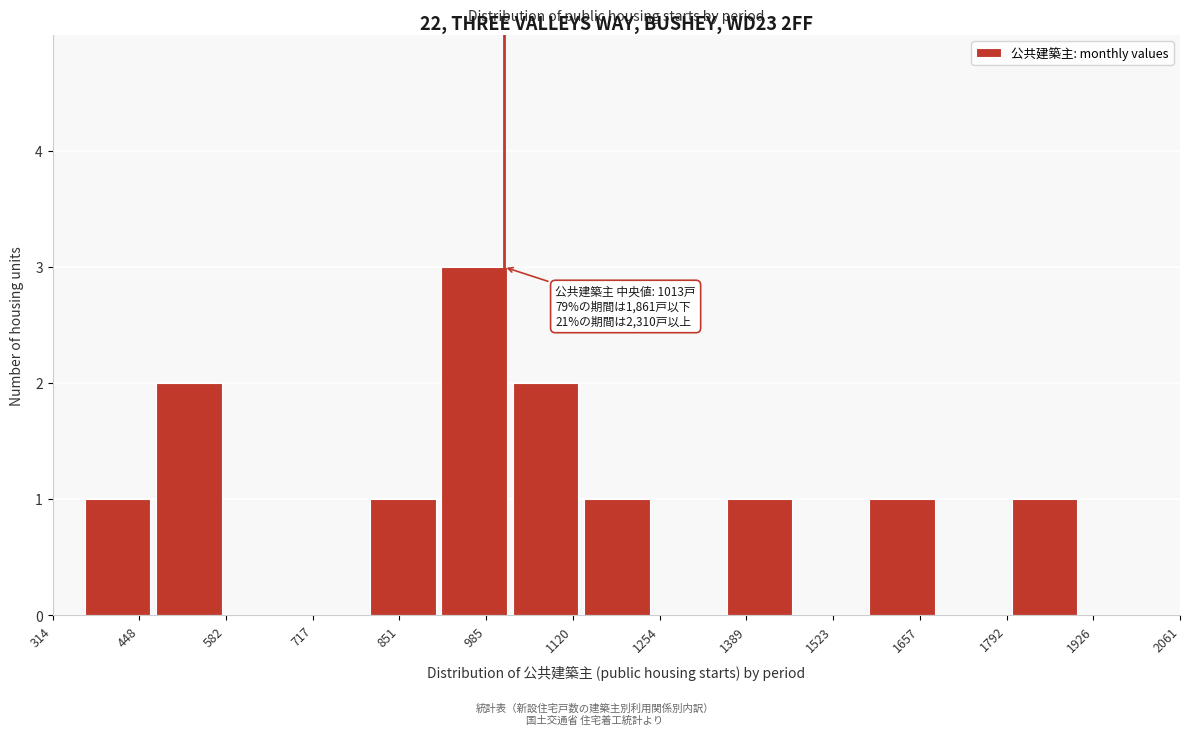

Which range on the x-axis has the tallest bar?

920 to 1020